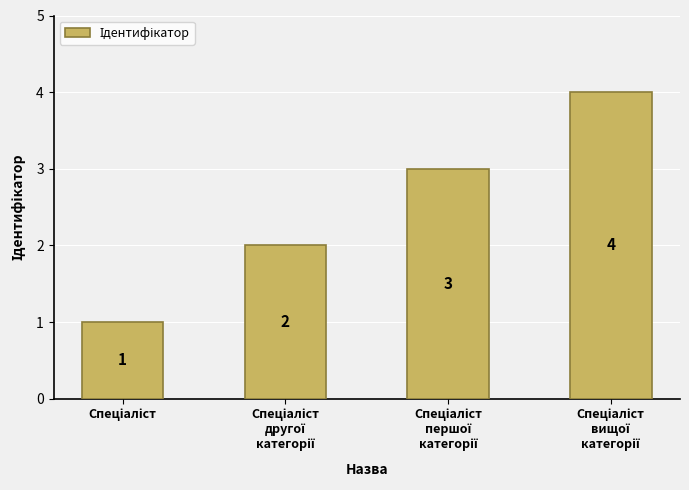

Reading right to left, what are all the values shown in this chart?

4	3	2	1